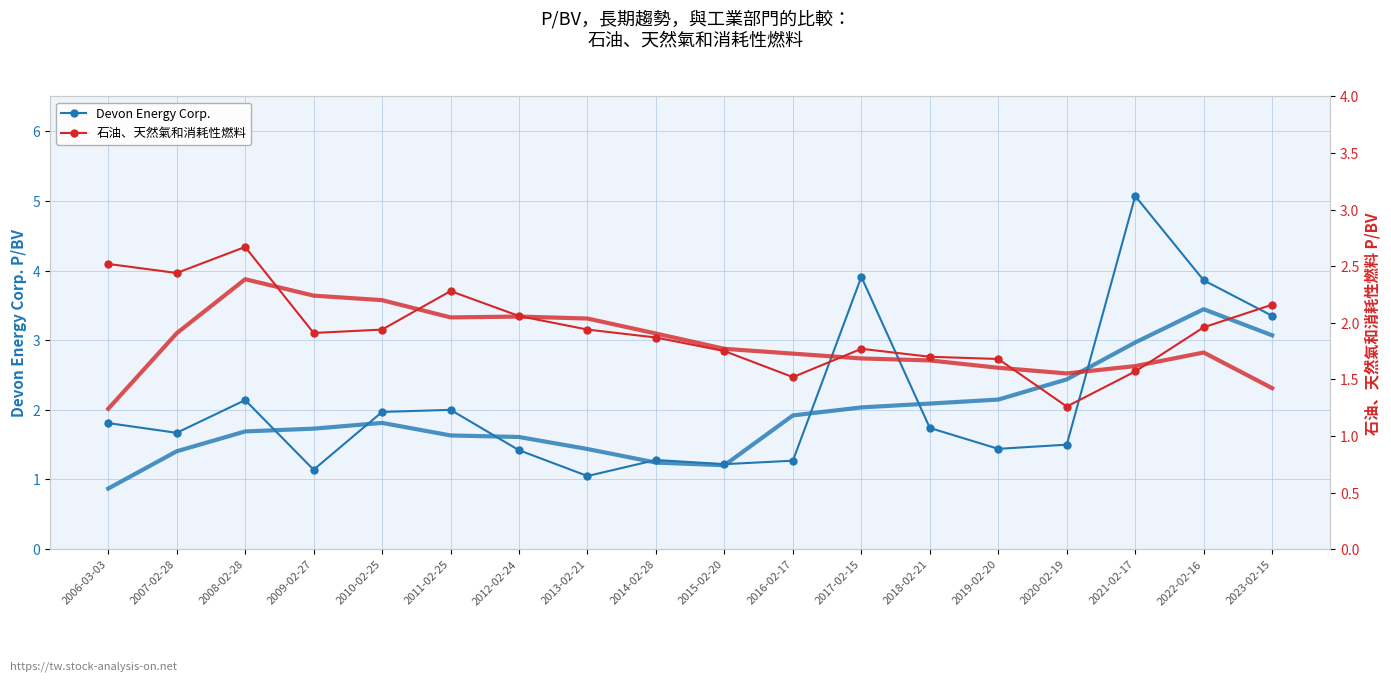

Reading right to left, what are all the values shown in this chart?

Devon Energy Corp.: 2023-02-15=3.4	2022-02-16=3.9	2021-02-17=5.1	2020-02-19=1.5	2019-02-20=1.4	2018-02-21=1.7	2017-02-15=3.9	2016-02-17=1.3	2015-02-20=1.2	2014-02-28=1.3	2013-02-21=1.1	2012-02-24=1.4	2011-02-25=2.0	2010-02-25=2.0	2009-02-27=1.1	2008-02-28=2.1	2007-02-28=1.7	2006-03-03=1.8
石油、天然氣和消耗性燃料: 2023-02-15=2.2	2022-02-16=2.0	2021-02-17=1.6	2020-02-19=1.3	2019-02-20=1.7	2018-02-21=1.7	2017-02-15=1.8	2016-02-17=1.5	2015-02-20=1.8	2014-02-28=1.9	2013-02-21=1.9	2012-02-24=2.1	2011-02-25=2.3	2010-02-25=1.9	2009-02-27=1.9	2008-02-28=2.7	2007-02-28=2.4	2006-03-03=2.5